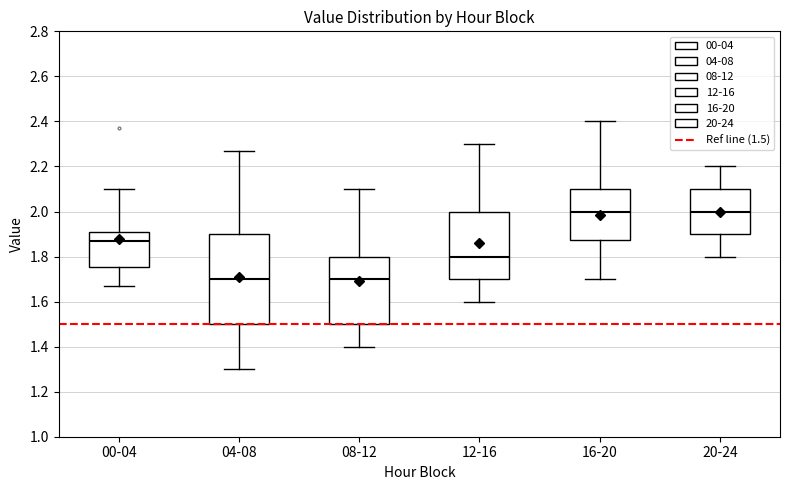

Reading left to right, read every box against the y-axis: the position of its median line, the range the box covers, and the ends of its whiskers. The values are not printed on the chart, so give them approximately, as read against the axis.

00-04: median 1.88, box 1.76 to 1.90, whiskers 1.68 to 2.10
04-08: median 1.70, box 1.50 to 1.90, whiskers 1.30 to 2.28
08-12: median 1.70, box 1.50 to 1.80, whiskers 1.40 to 2.10
12-16: median 1.80, box 1.70 to 2.00, whiskers 1.60 to 2.30
16-20: median 2.00, box 1.88 to 2.10, whiskers 1.70 to 2.40
20-24: median 2.00, box 1.90 to 2.10, whiskers 1.80 to 2.20